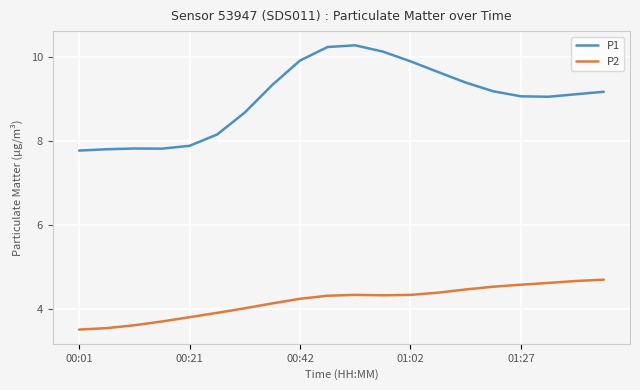

True or false: P2 and P1 intersect in this chart.

False